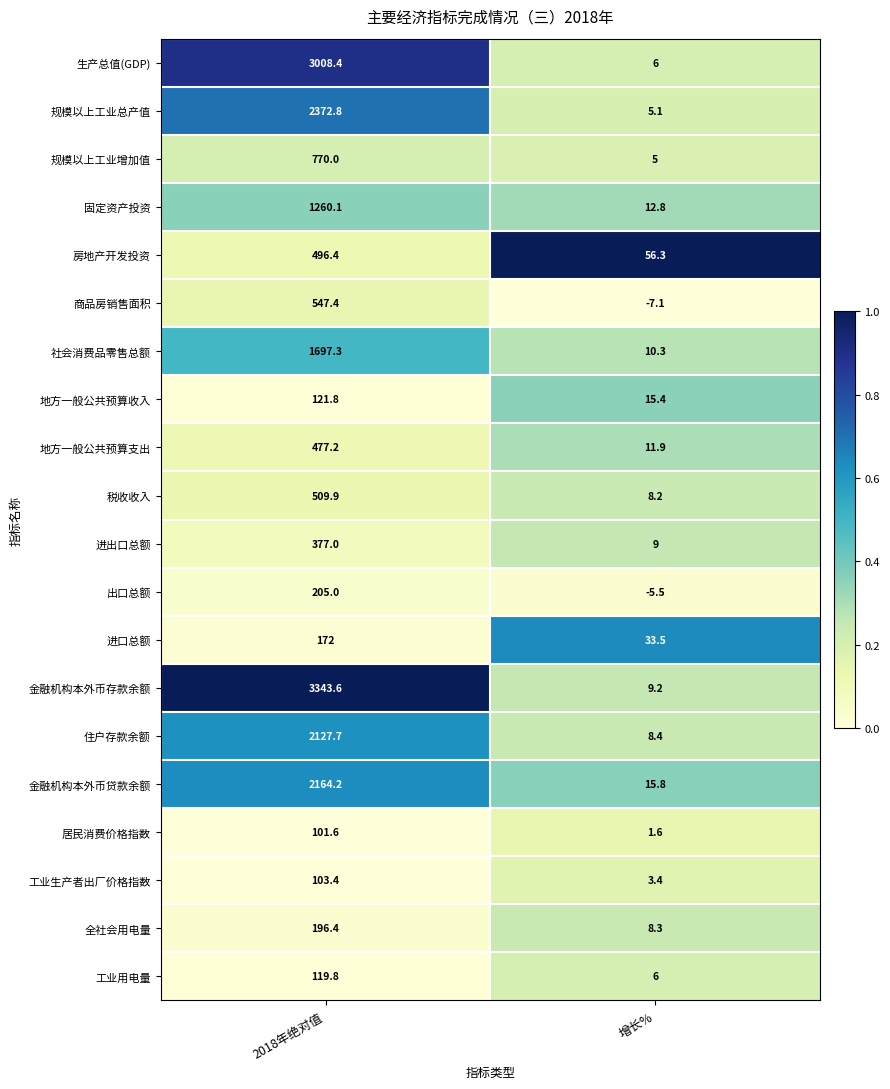

Which label corresponds to the largest value in the chart?

2018年绝对值